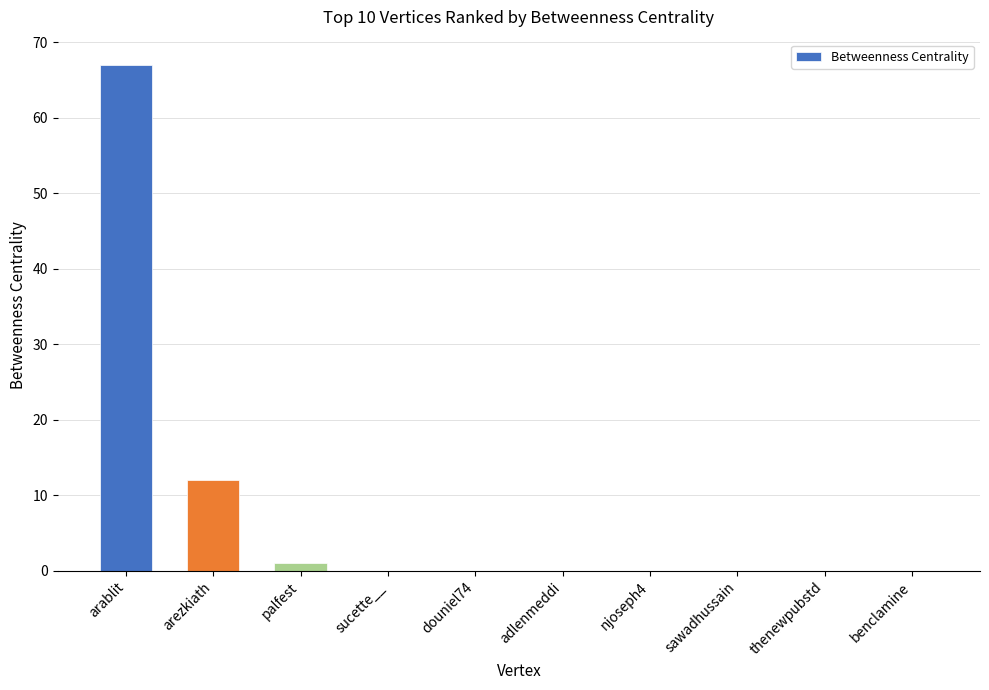

What is the maximum value shown in the chart?

67